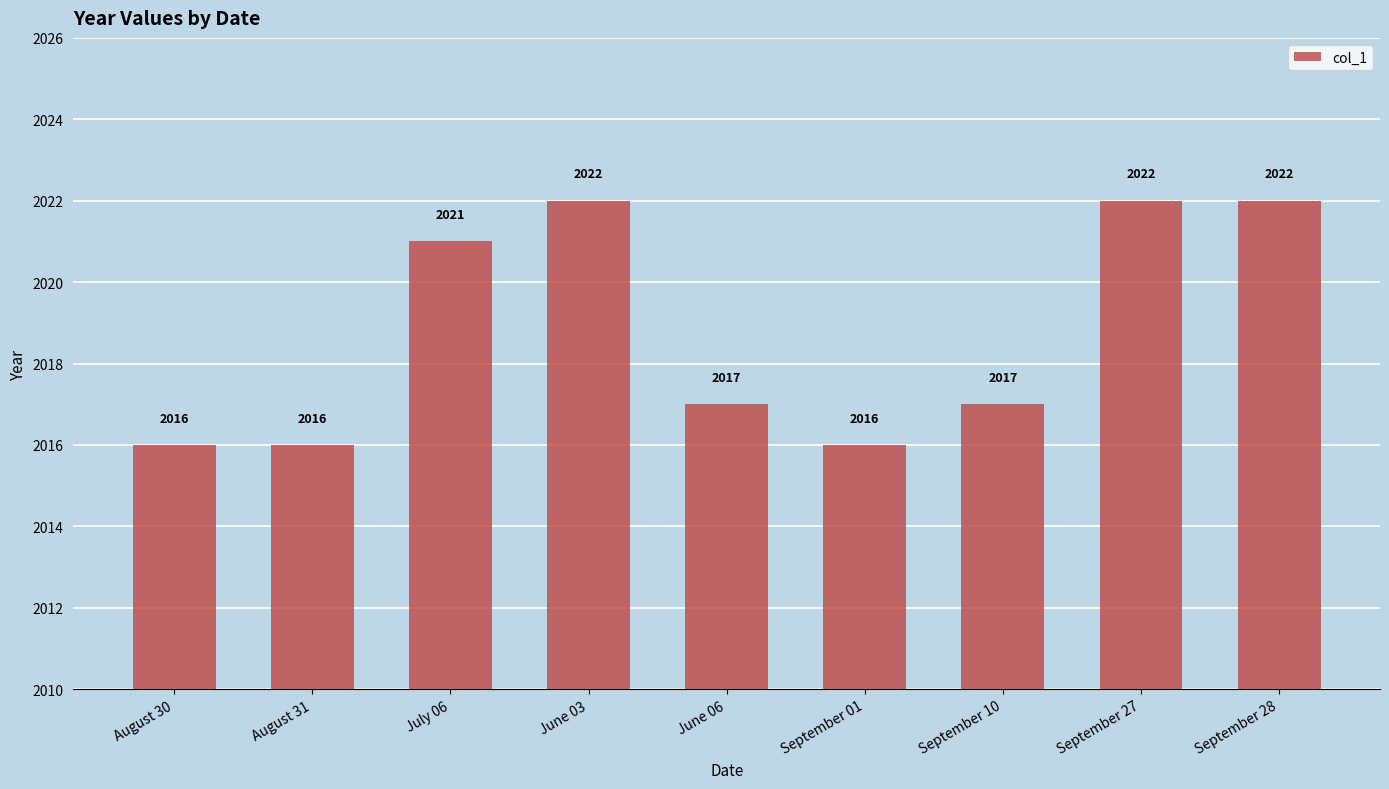

How many bars are there in total?

9